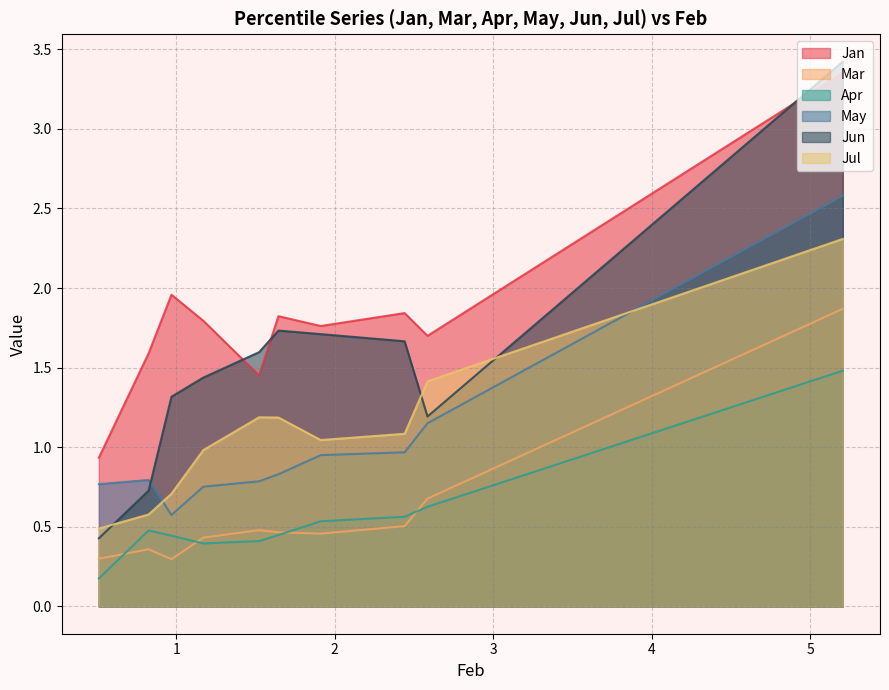

What is the difference between the highest and lowest values at pct05?

1.9